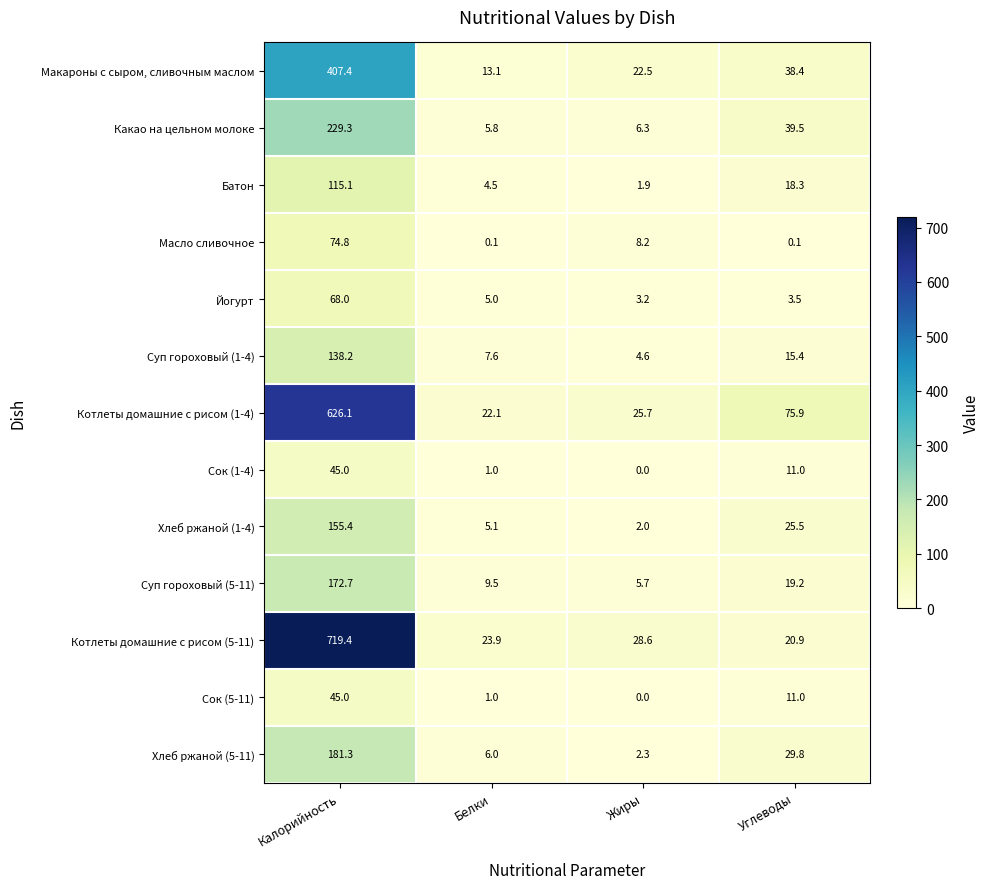

Where is Хлеб ржаной (1-4) nearest to the value 78?

Углеводы